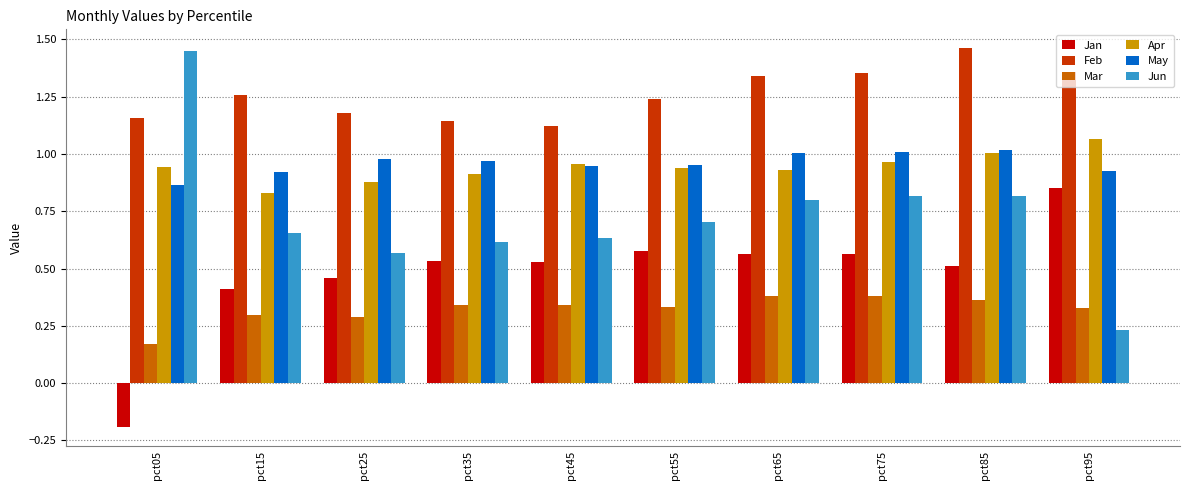

At how many categories does at least one series exceed 1?

10